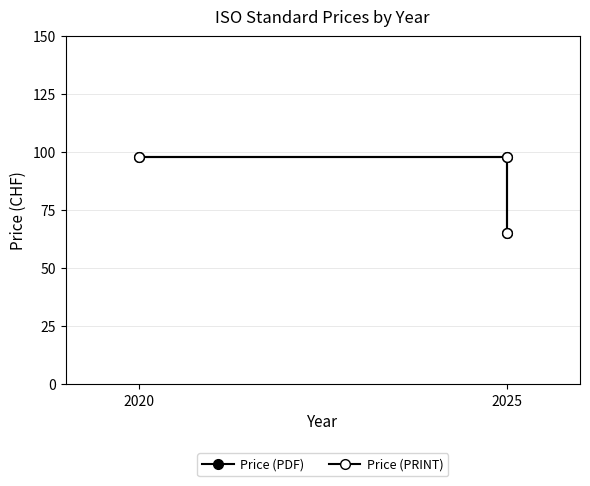

List the series in order of their peak value, highest first.

Price (PDF), Price (PRINT)